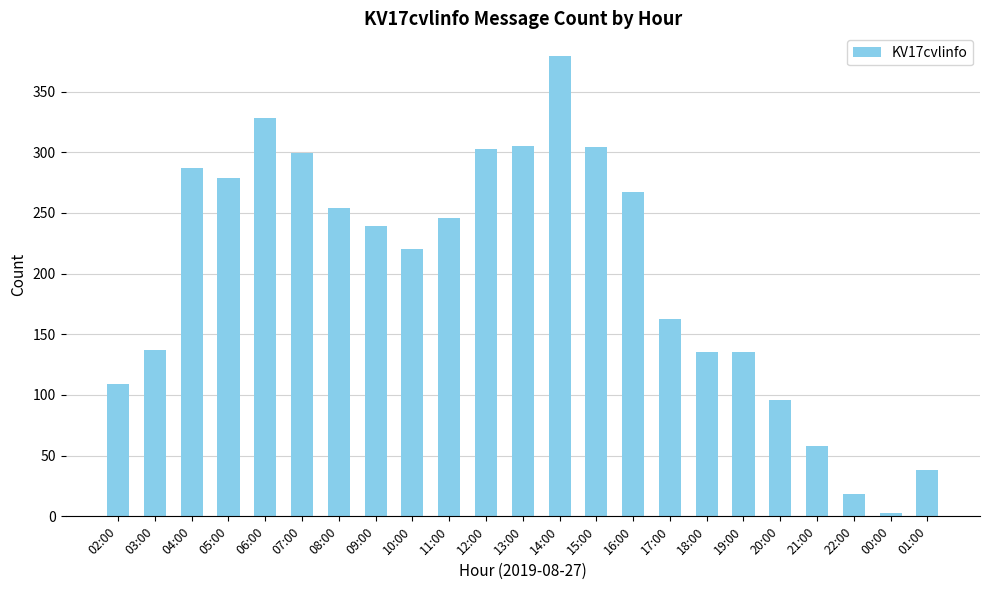

What is the smallest value displayed?

3